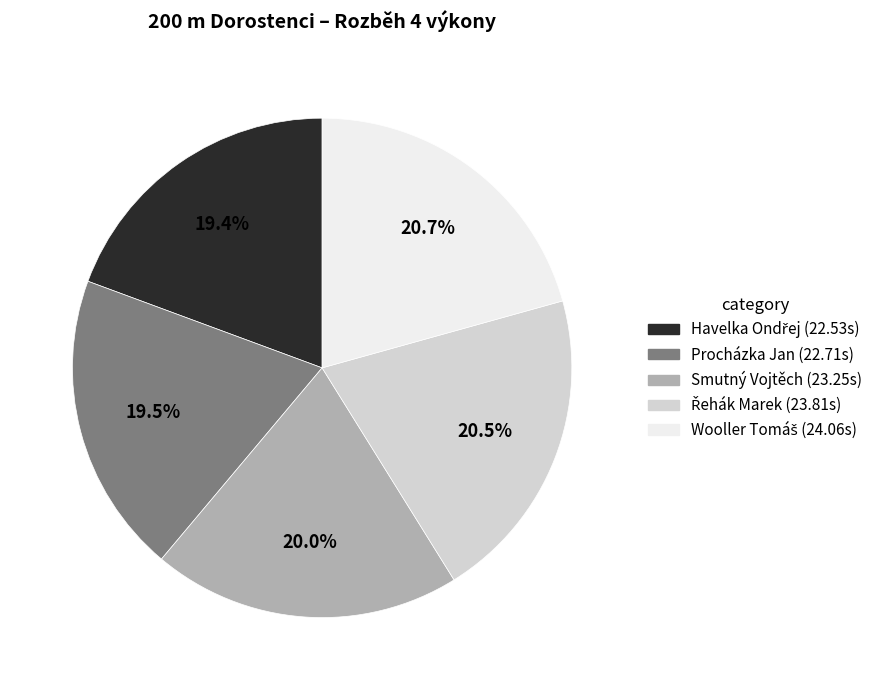

What percentage is the Smutný Vojtěch slice, to the nearest percent?

20%